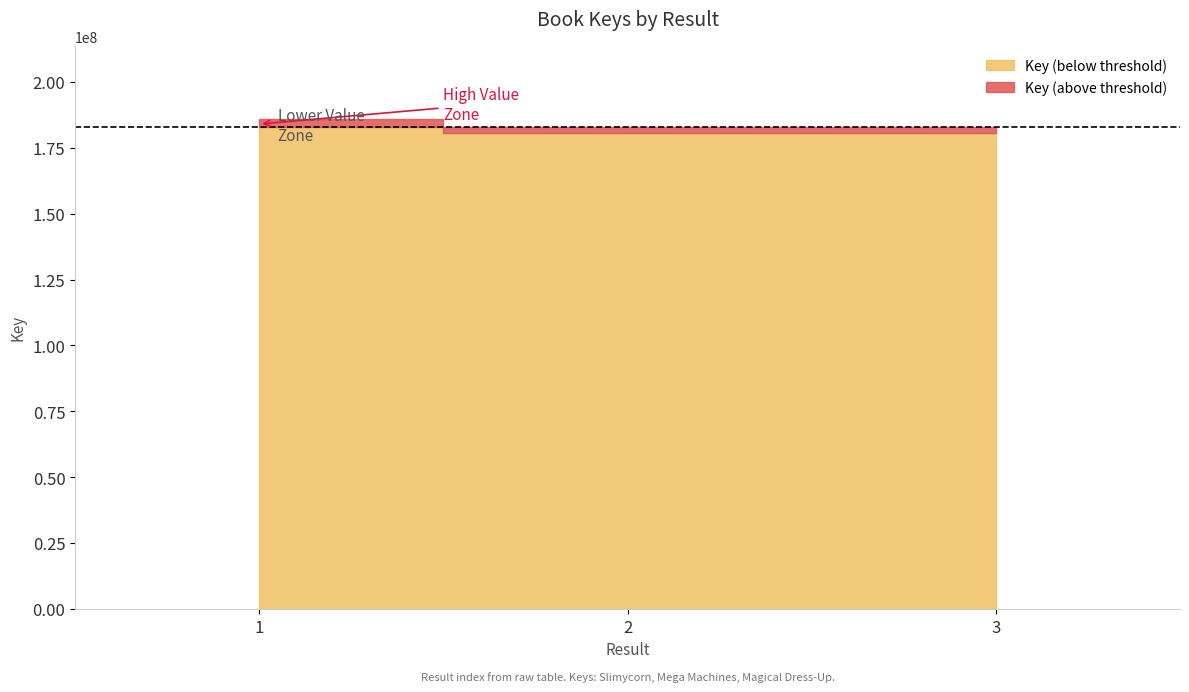

How many data points are less than 180684389?

1